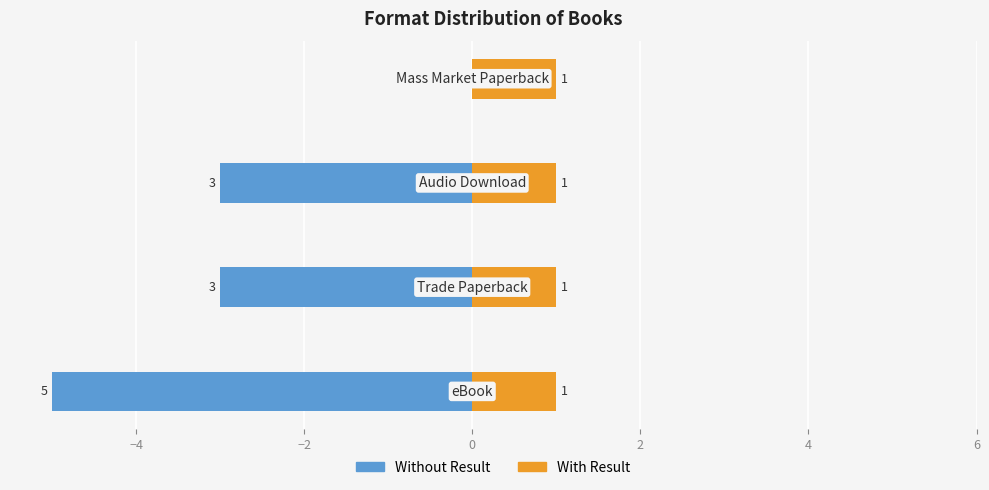

True or false: With Result has a value of 0.1 at −6.

False